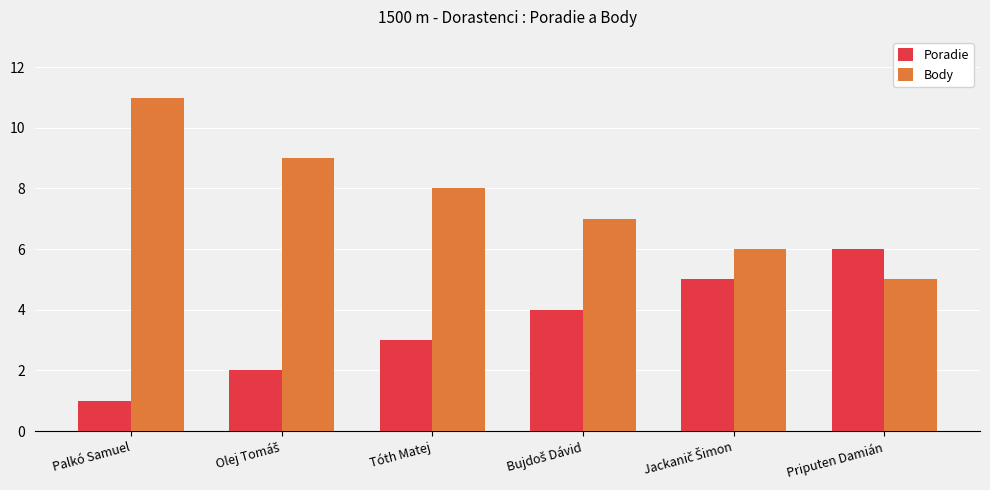

The Poradie series shows 5 at Tóth Matej. True or false?

False